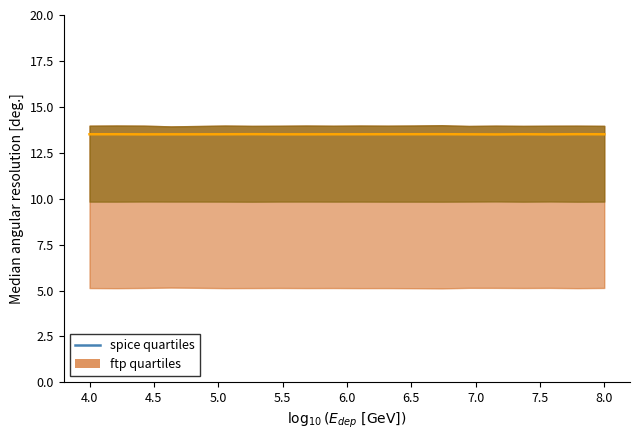

How many interior local peaks (higher than both neighbors) does the data have?

6